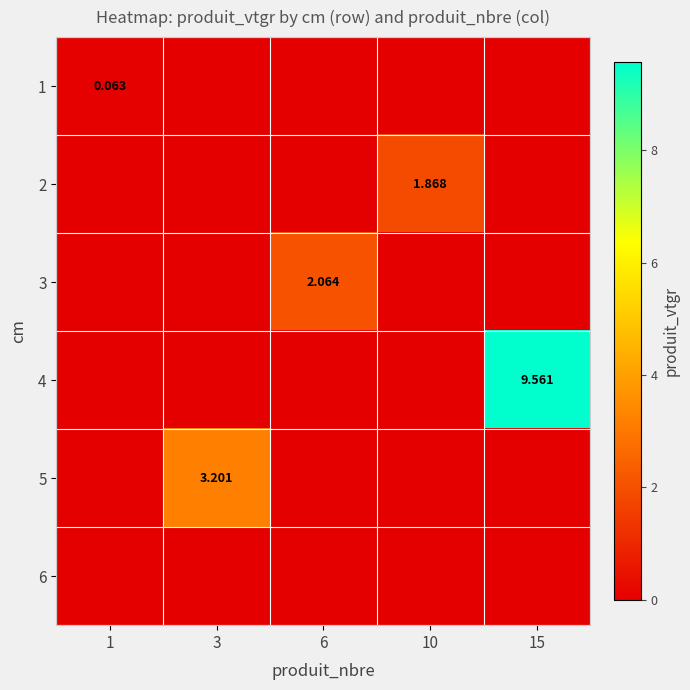

Is the value of 2 at 10 greater than the value of 5 at 3?

No